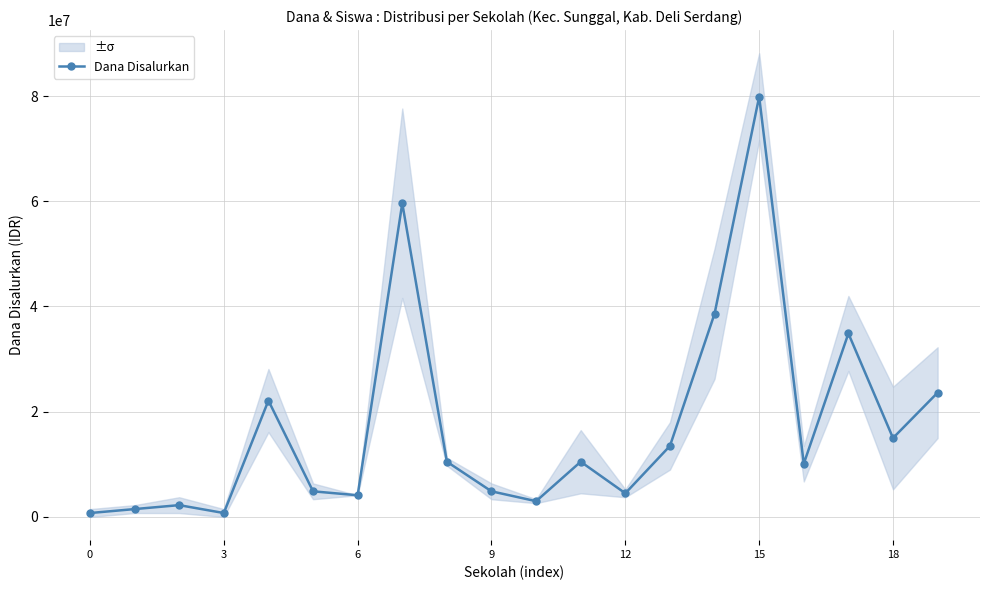

Does the chart have visible grid lines?

Yes